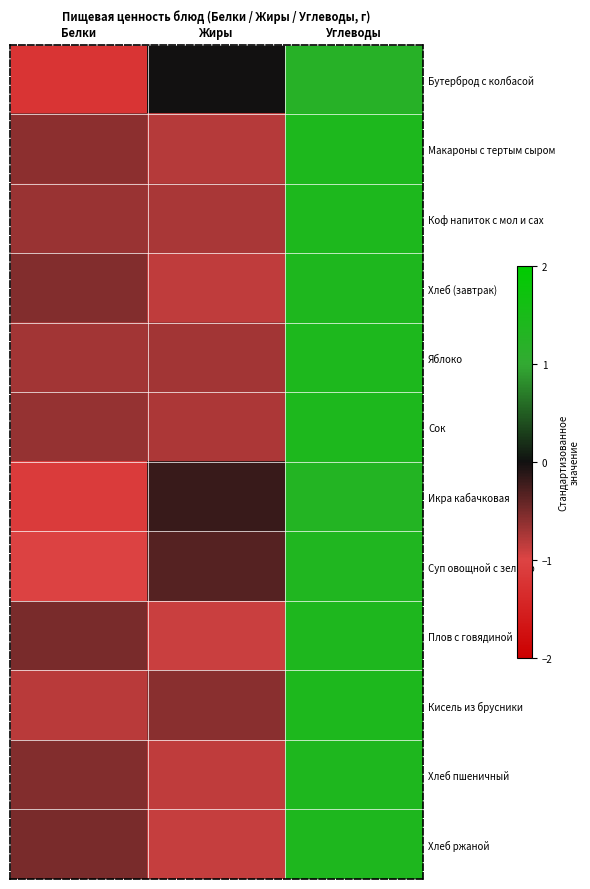

Which has a higher value, Углеводы or Жиры?

Углеводы